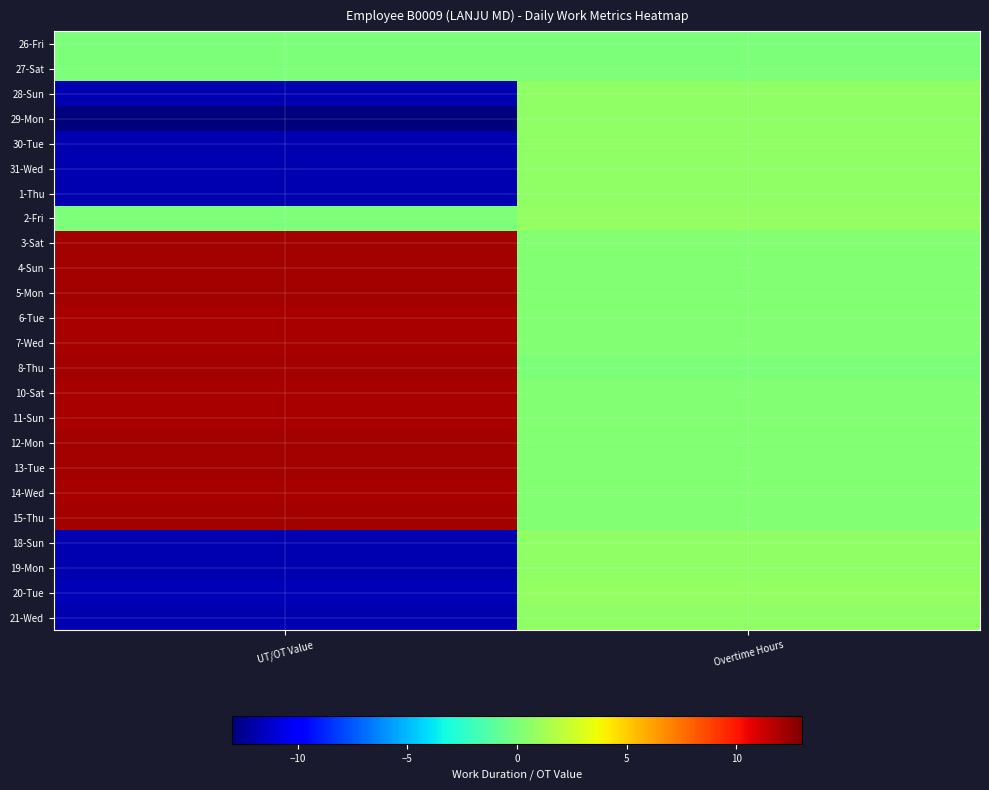

Rank the series at Overtime Hours from lowest to highest value.

26-Fri, 27-Sat, 8-Thu, 4-Sun, 3-Sat, 15-Thu, 10-Sat, 11-Sun, 12-Mon, 13-Tue, 14-Wed, 6-Tue, 5-Mon, 7-Wed, 28-Sun, 31-Wed, 19-Mon, 18-Sun, 29-Mon, 30-Tue, 1-Thu, 21-Wed, 2-Fri, 20-Tue